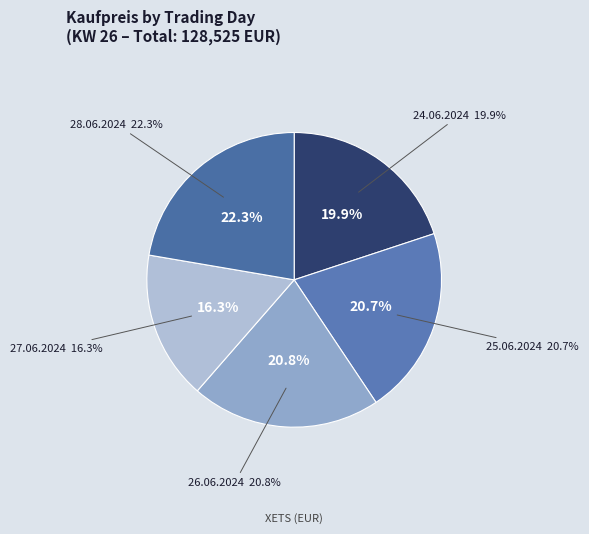

To the nearest percent, what is the average slice percentage?

20%